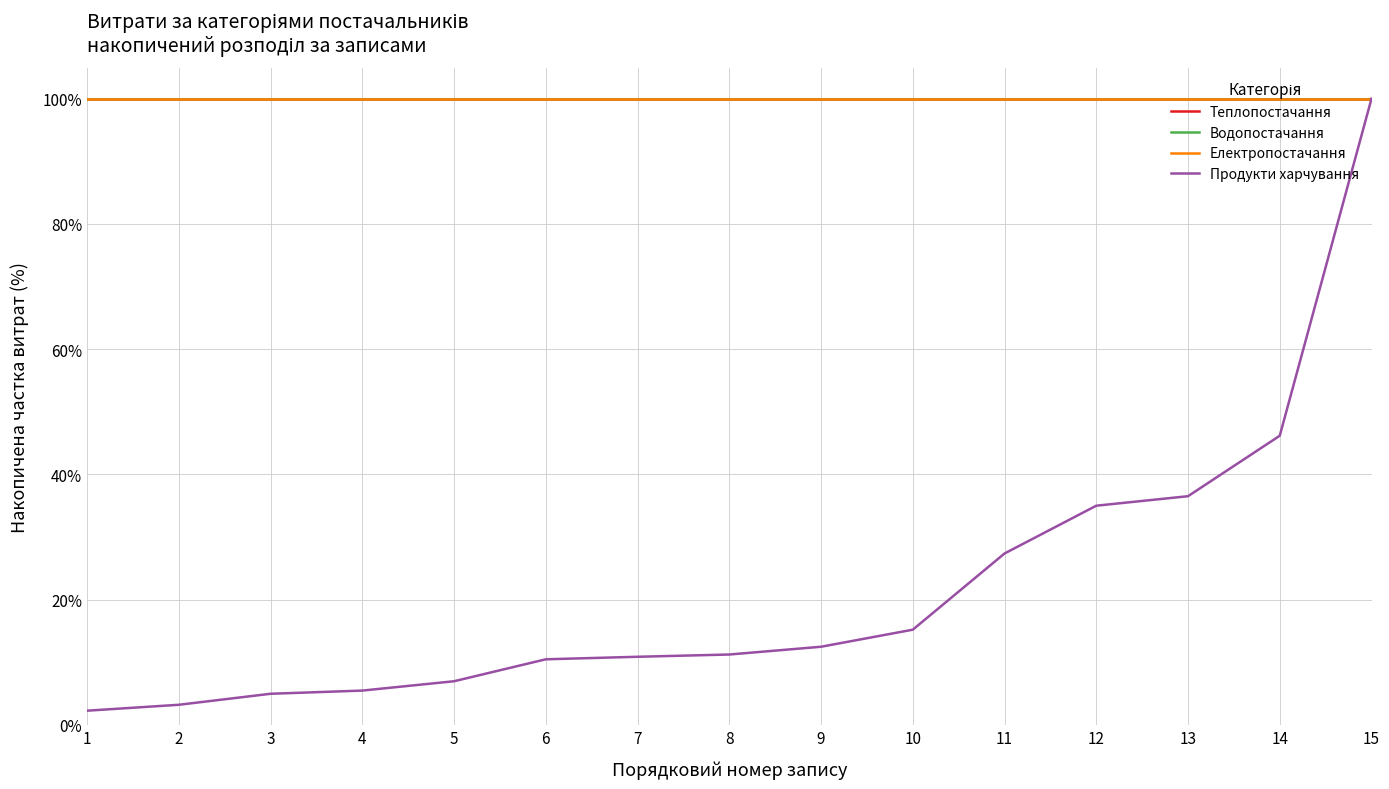

Is it true that Водопостачання equals 100.0 at 11?

True